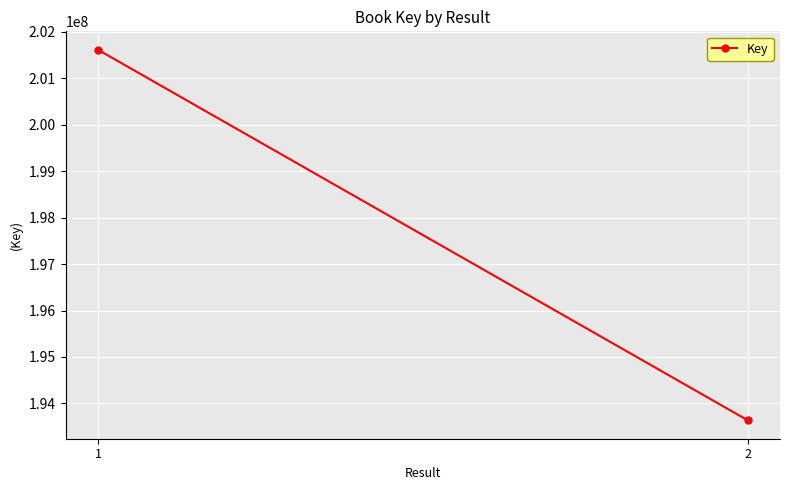

Reading right to left, transcribe all the data shown in this chart.

2=193640125	1=201607971